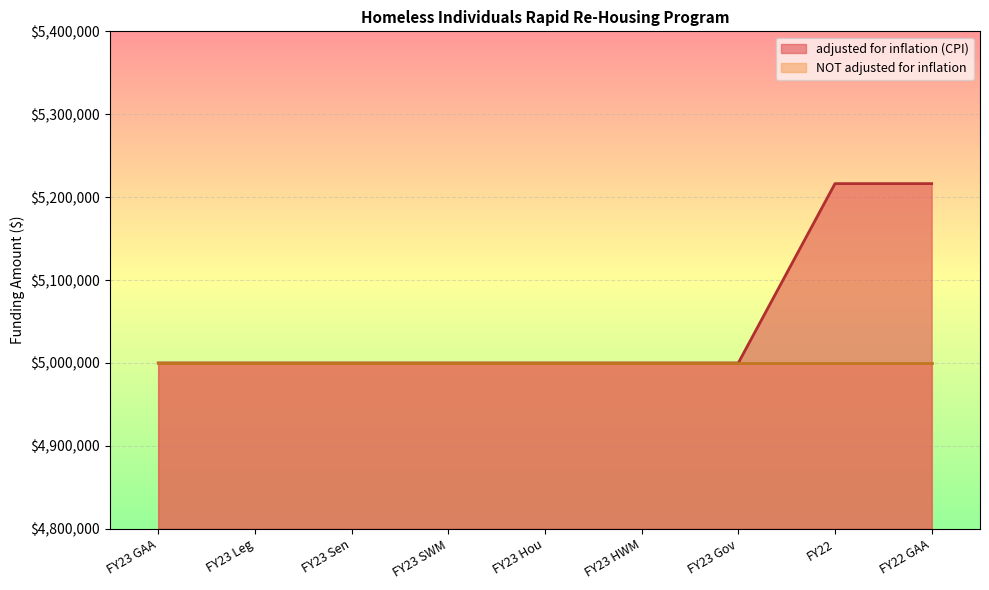

Rank the categories by value from lowest to highest.

FY23 GAA, FY23 Leg, FY23 Sen, FY23 SWM, FY23 Hou, FY23 HWM, FY23 Gov, FY22, FY22 GAA